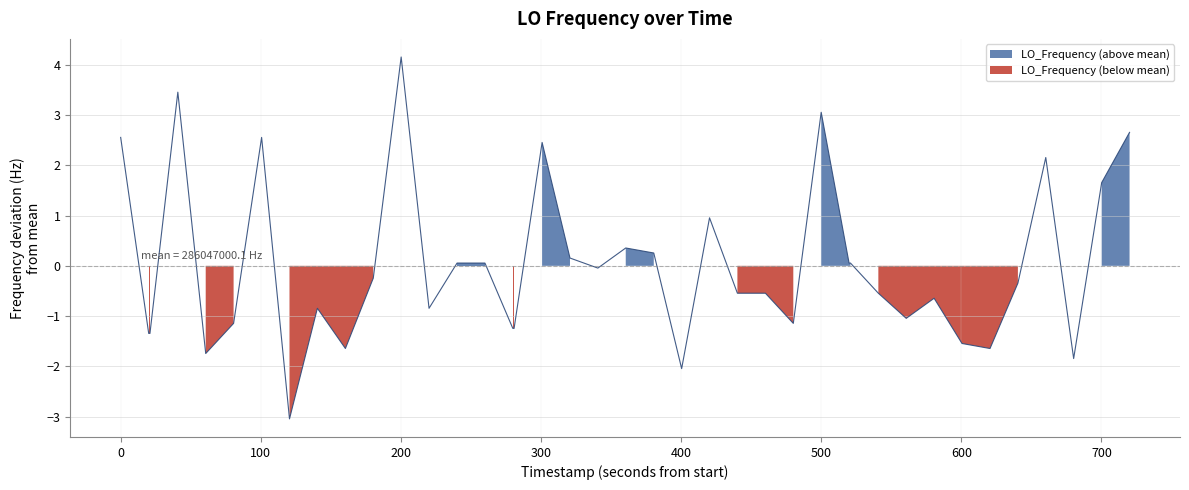

True or false: there are more than 0 points higher than both neighbors.

True